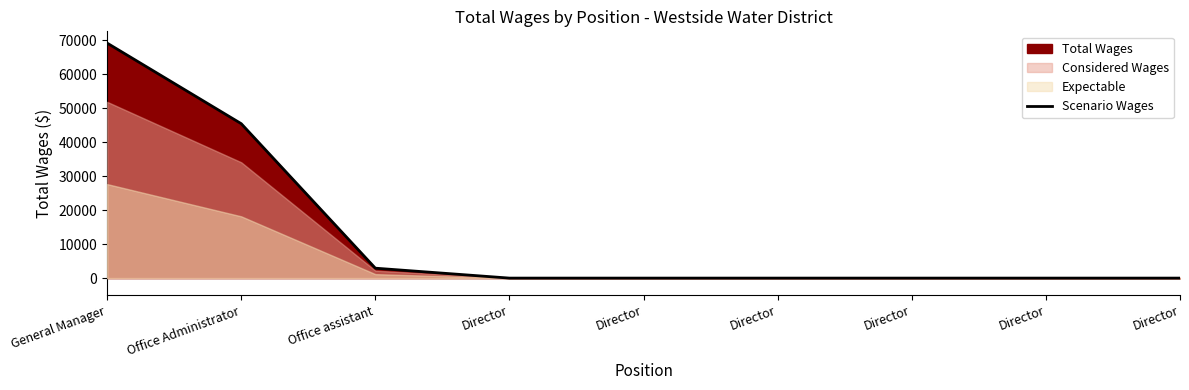

Between Director and Office Administrator, which is larger?

Office Administrator